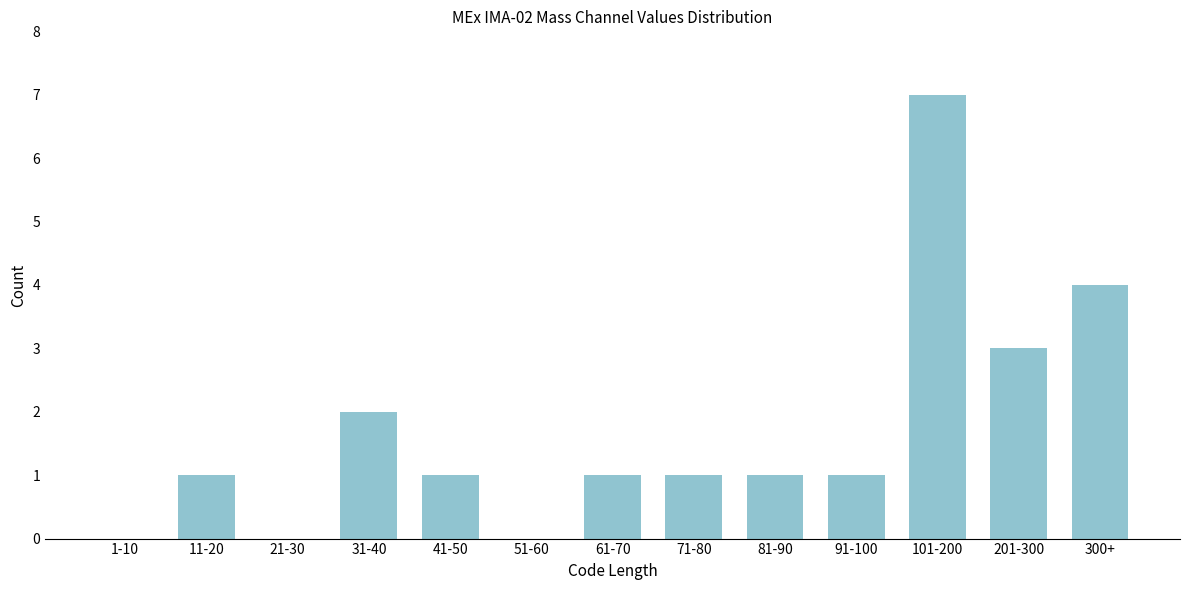

Reading left to right, list all the values displayed in this chart.

1-10=0	11-20=1	21-30=0	31-40=2	41-50=1	51-60=0	61-70=1	71-80=1	81-90=1	91-100=1	101-200=7	201-300=3	300+=4